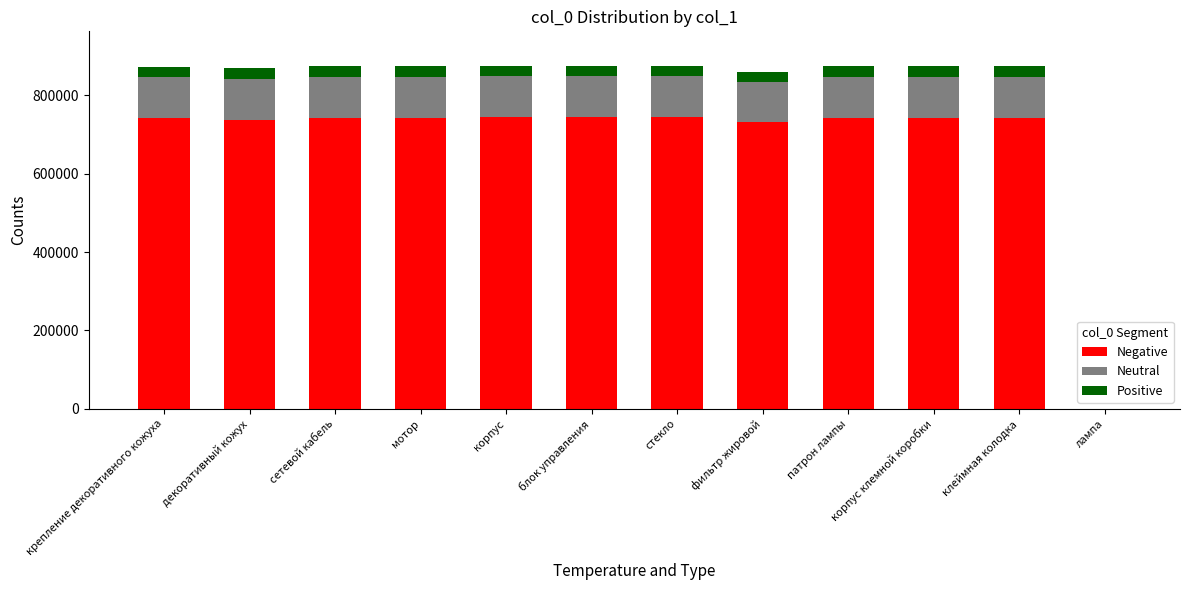

What is the total value across all series at патрон лампы?

874047.0